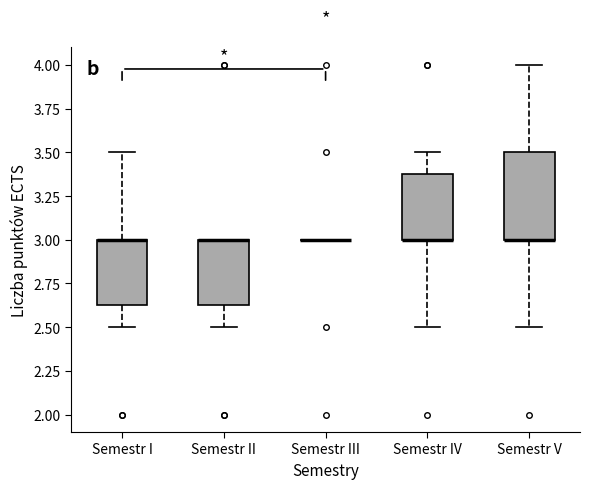

Reading left to right, read every box against the y-axis: the position of its median line, the range the box covers, and the ends of its whiskers. The values are not printed on the chart, so give them approximately, as read against the axis.

Semestr I: median 3.00 (drawn on the box's upper edge), box 2.65 to 3.00, whiskers 2.50 to 3.50
Semestr II: median 3.00 (drawn on the box's upper edge), box 2.65 to 3.00, whiskers 2.50 to 3.00
Semestr III: box collapsed to a line at 3.00, whiskers 3.00 to 3.00
Semestr IV: median 3.00 (drawn on the box's lower edge), box 3.00 to 3.40, whiskers 2.50 to 3.50
Semestr V: median 3.00 (drawn on the box's lower edge), box 3.00 to 3.50, whiskers 2.50 to 4.00